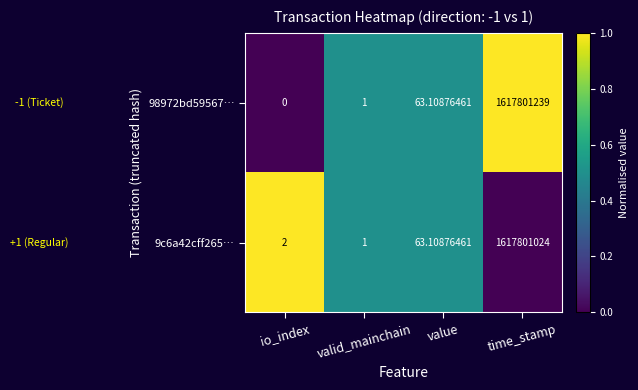

Count the number of categories in the chart.

4